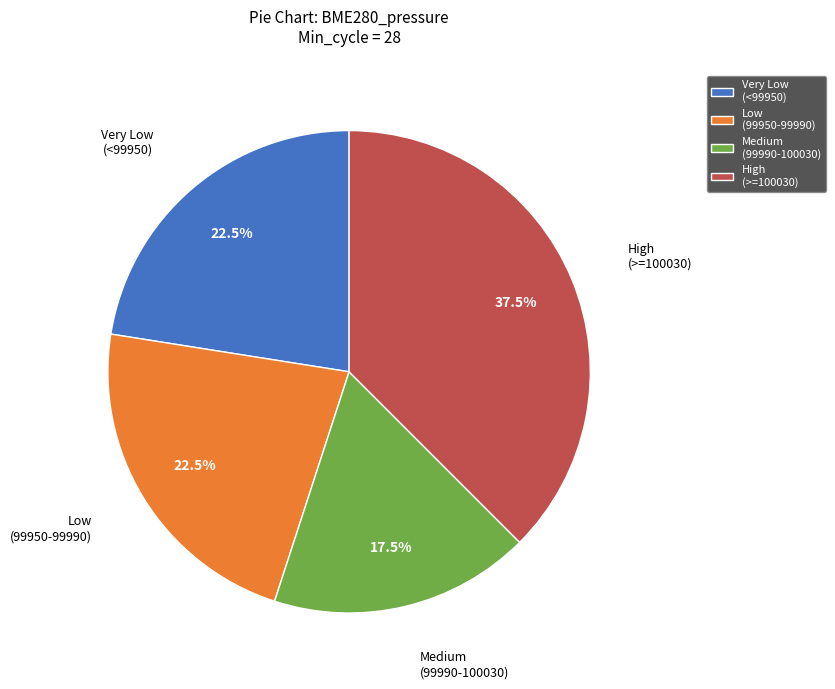

Which category has the biggest portion of the pie?

High (>=100030)